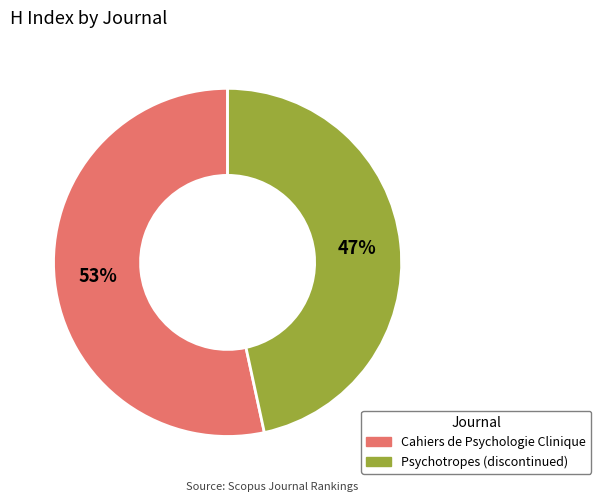

To the nearest percent, what portion does Cahiers de Psychologie Clinique represent?

53%